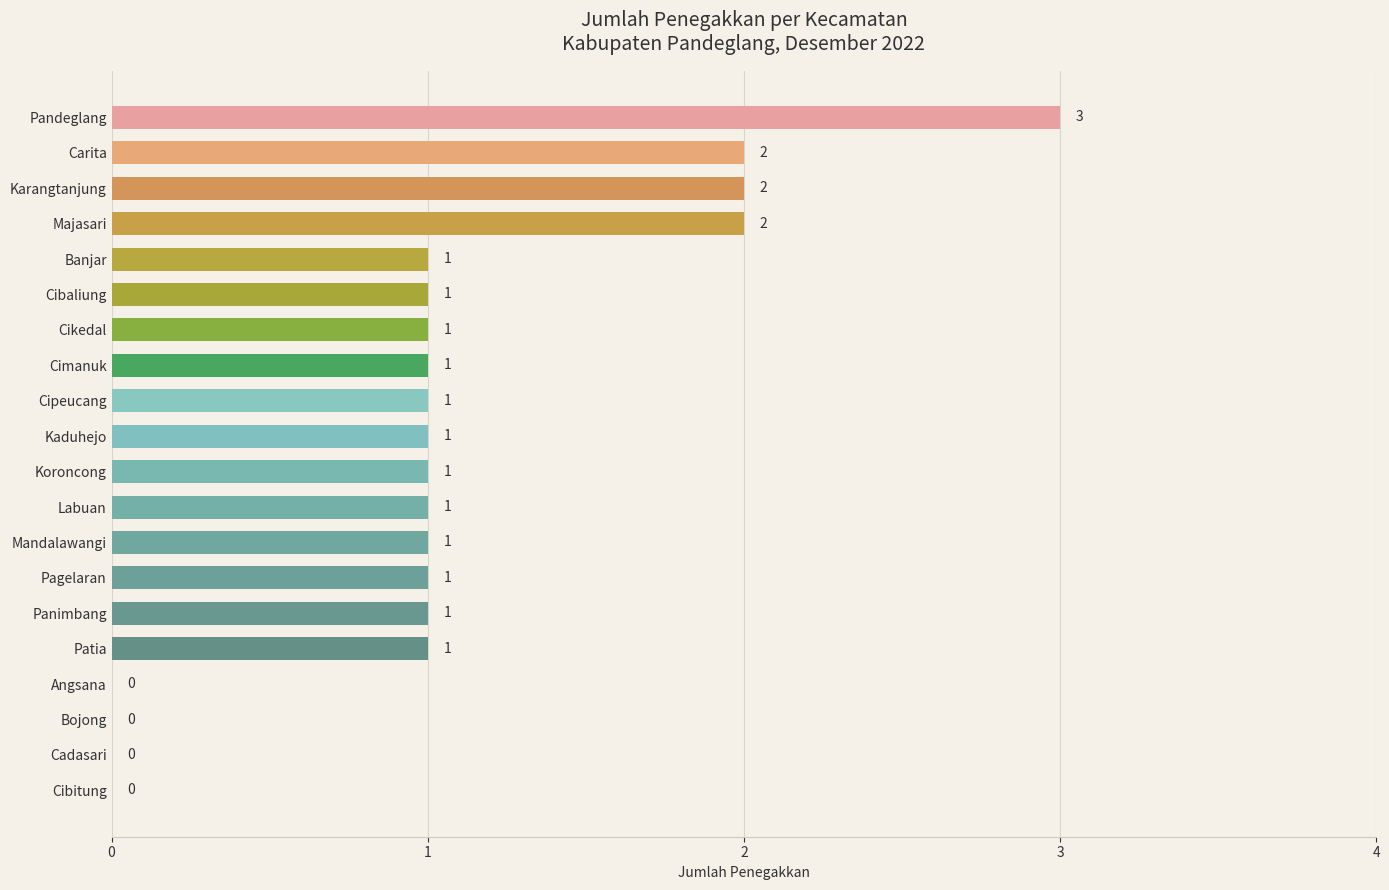

Is it true that the value at Bojong is 0?

True